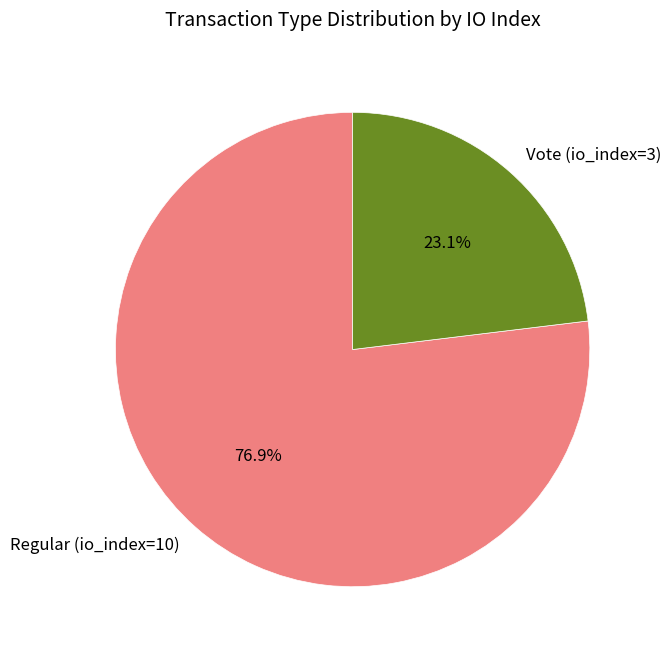

What is the largest slice in the pie chart?

Regular (io_index=10)